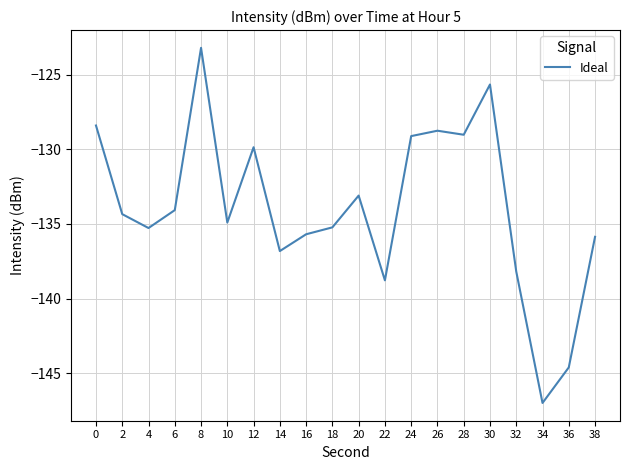

The value at 8 is -168.0. True or false?

False